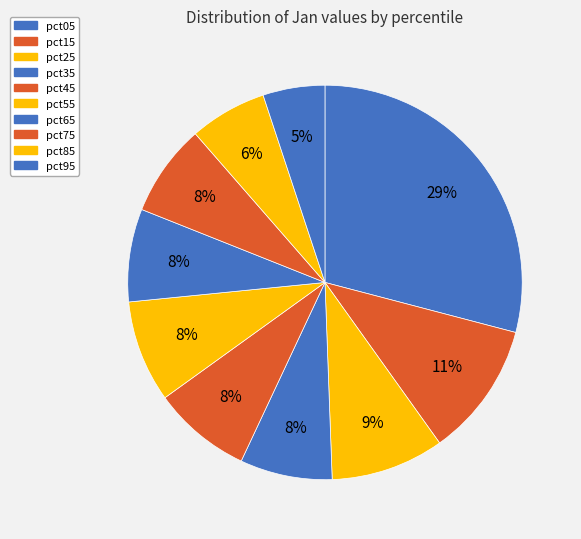

How many segments does this pie chart have?

10